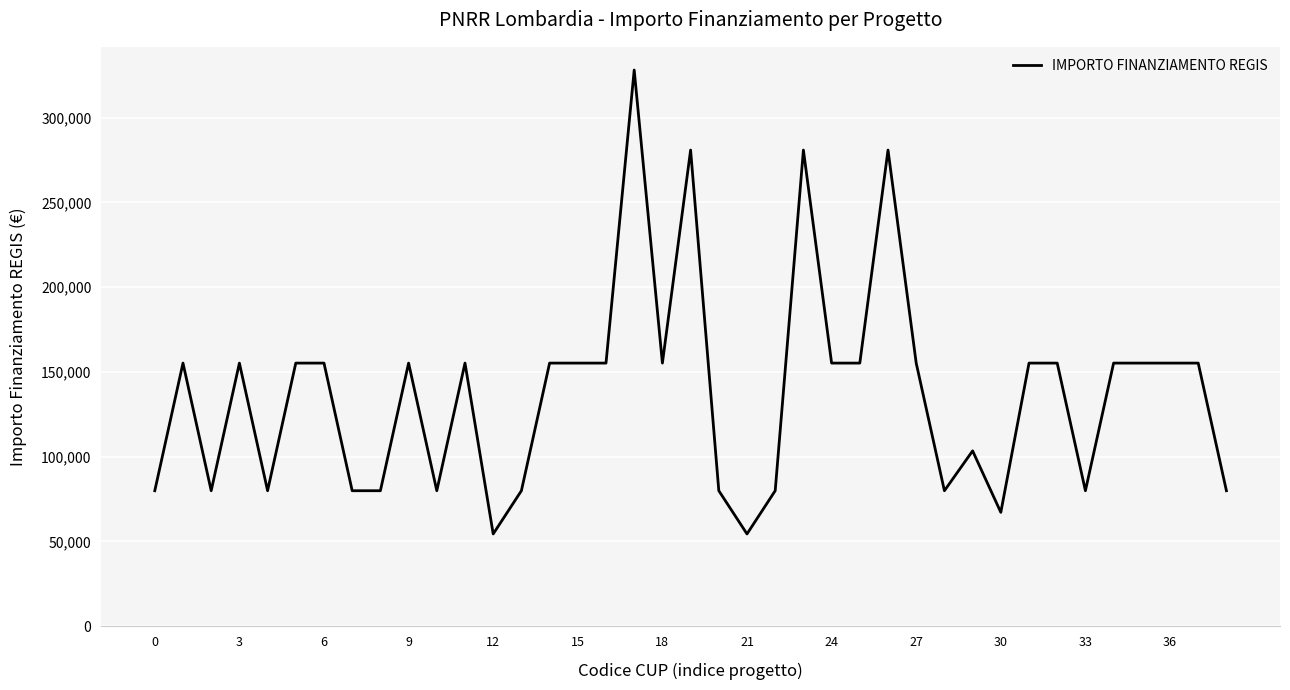

What is the average value?

137408